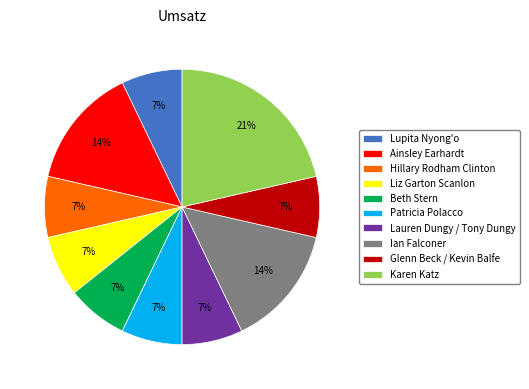

To the nearest percent, what is the combined percentage of Lupita Nyong'o and Patricia Polacco?

14%